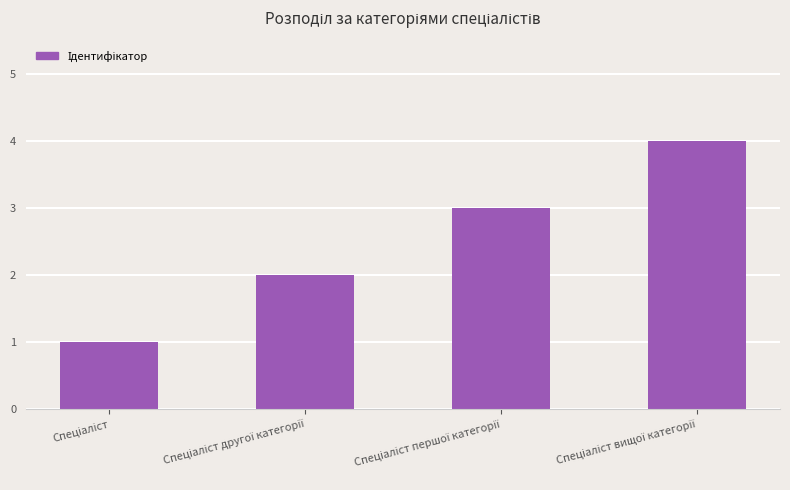

What is the difference between the maximum and minimum values?

3